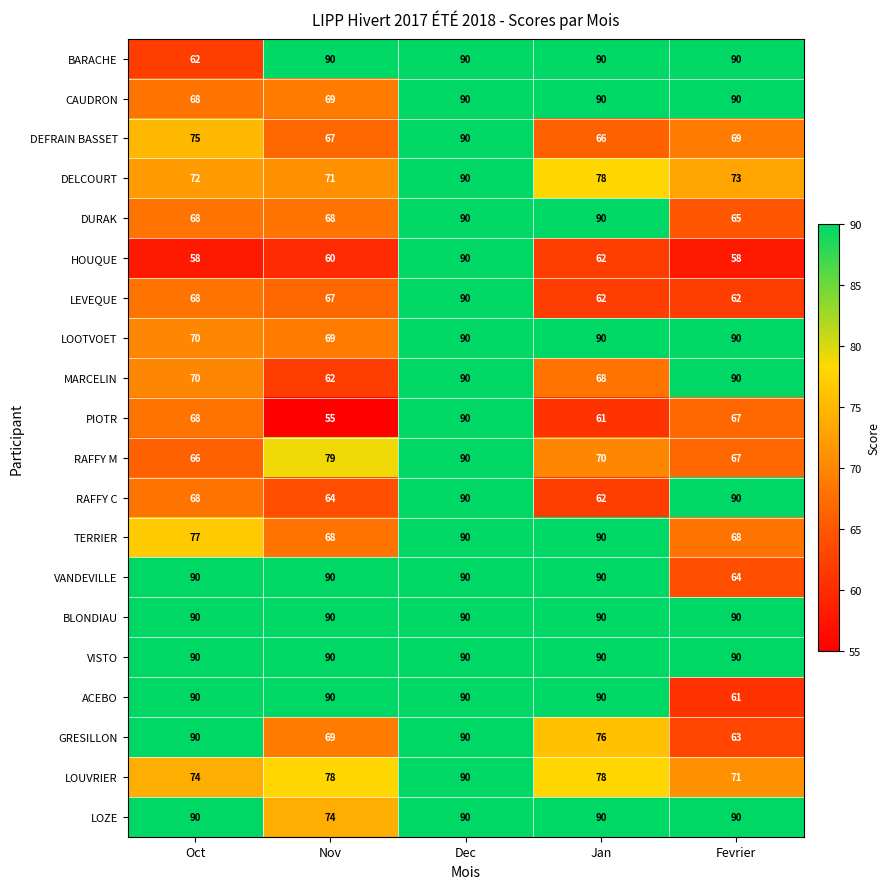

The TERRIER series shows 106 at Fevrier. True or false?

False